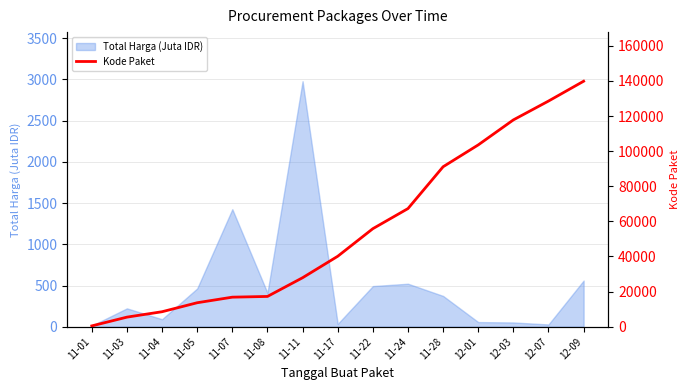

Which category has the highest value across all series?

12-09